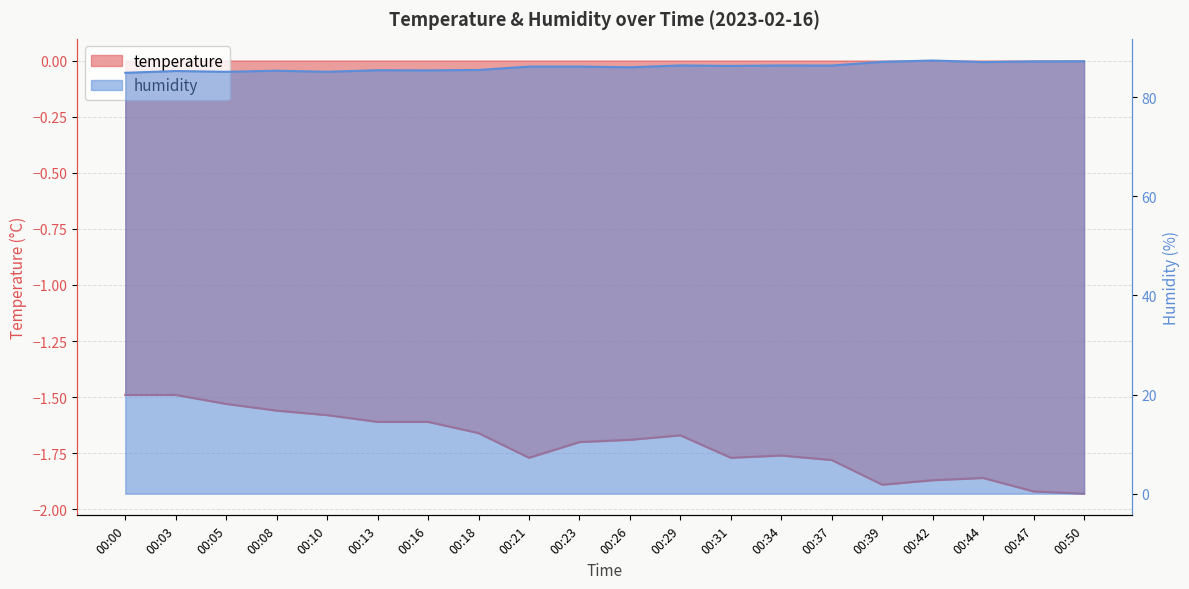

At which category is the sum across all series the highest?

00:42